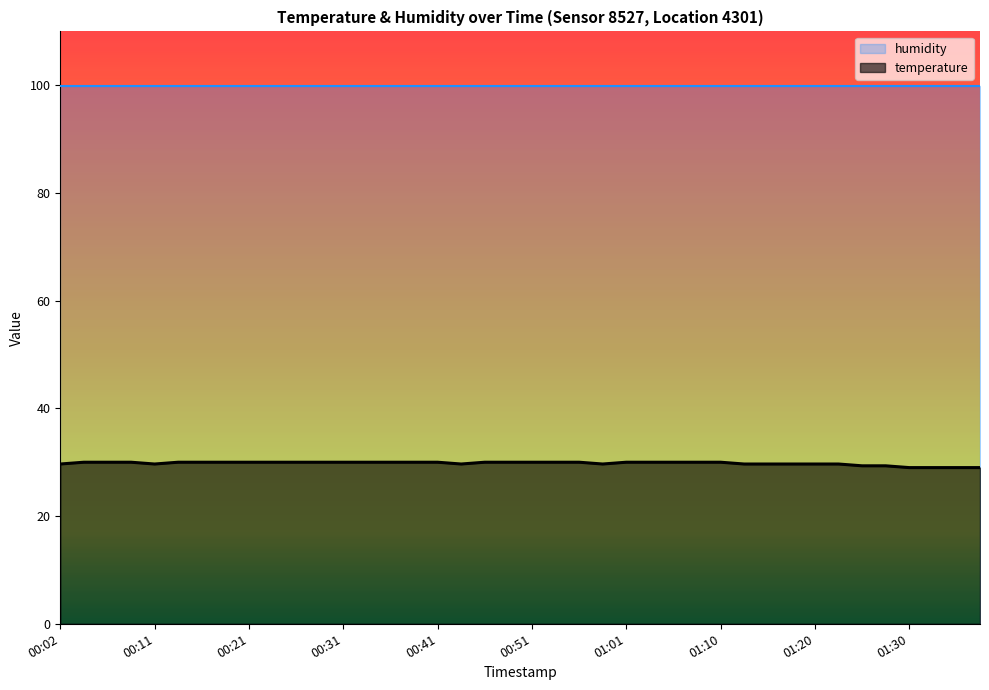

The value at 01:13 is 50.1. True or false?

False